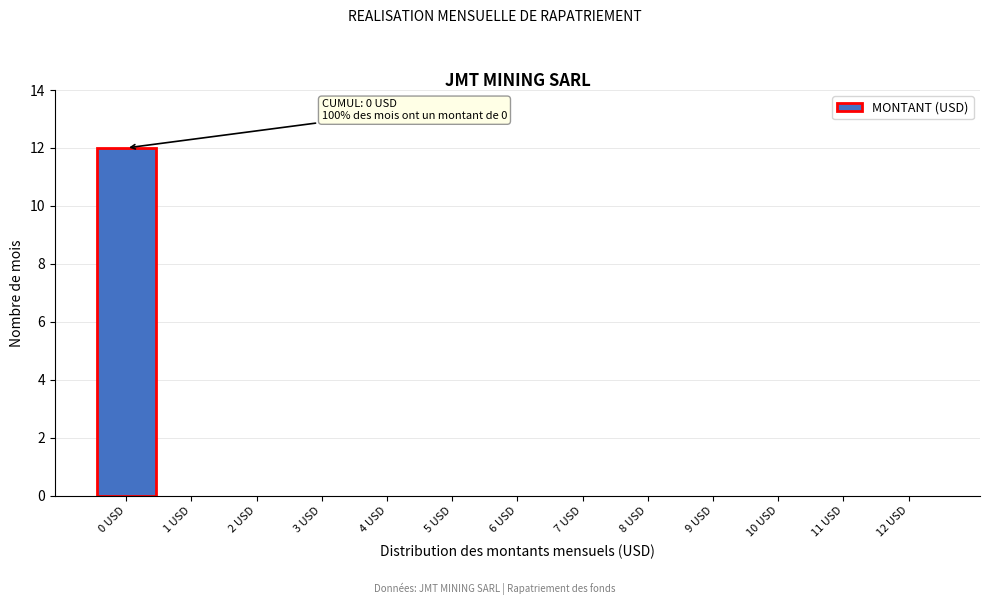

Reading left to right, what are all the values shown in this chart?

0 USD=12	1 USD=0	2 USD=0	3 USD=0	4 USD=0	5 USD=0	6 USD=0	7 USD=0	8 USD=0	9 USD=0	10 USD=0	11 USD=0	12 USD=0